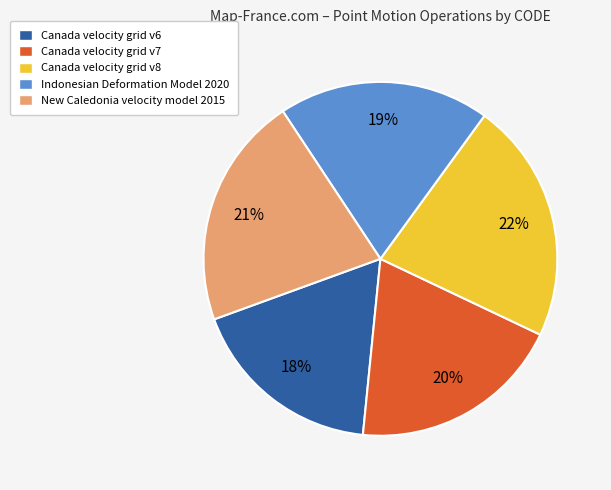

Is there a majority slice in this chart?

No